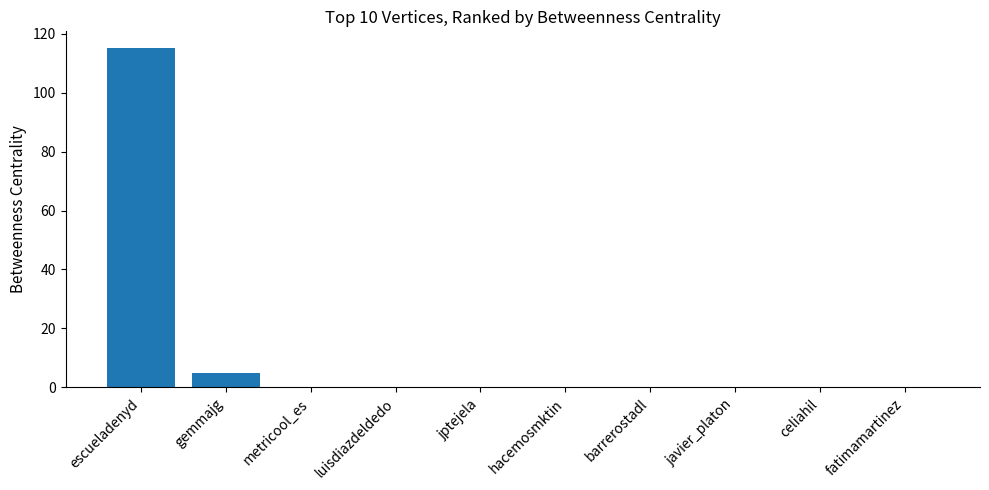

What is the average value?

12